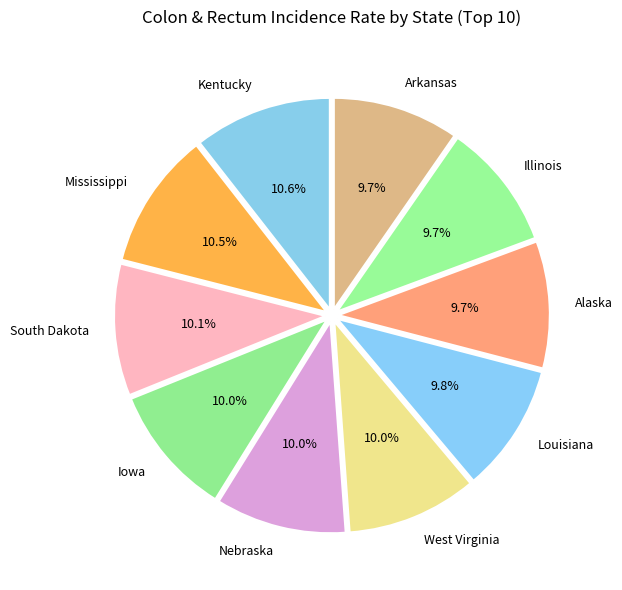

What portion of the pie excludes Arkansas?

90.3%